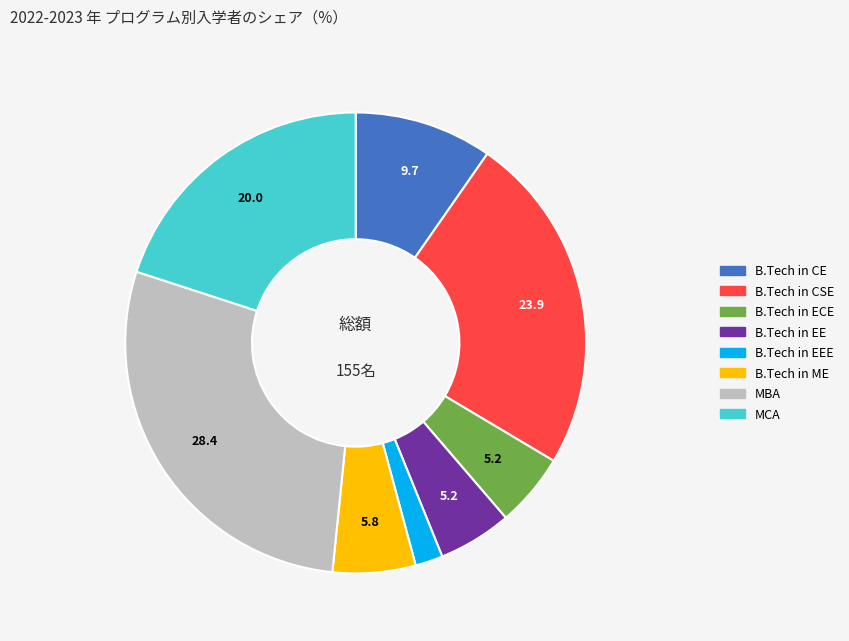

Is it true that B.Tech in ECE is 5% of the pie?

True